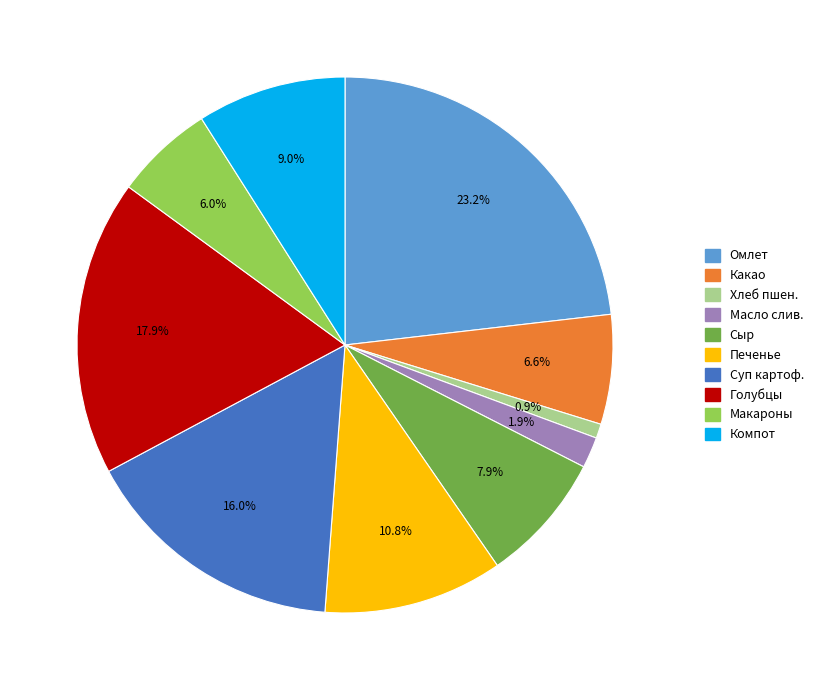

Does any single category account for the majority?

No